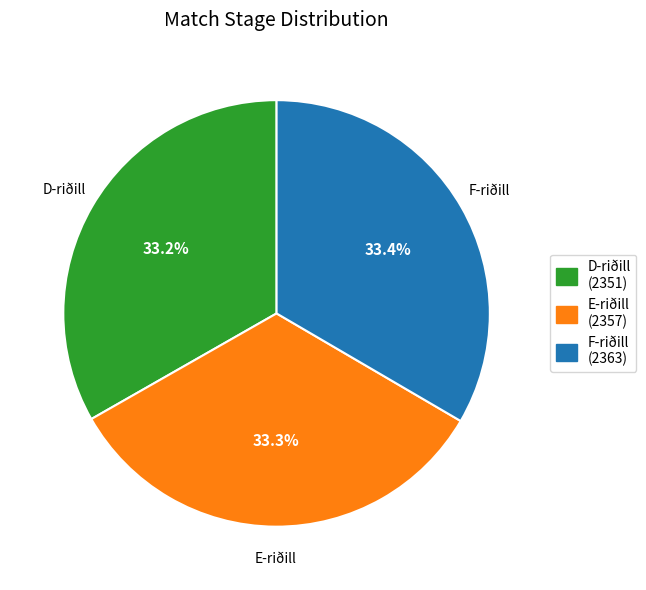

What is the ratio of the value at D-riðill to the value at F-riðill?

1.0